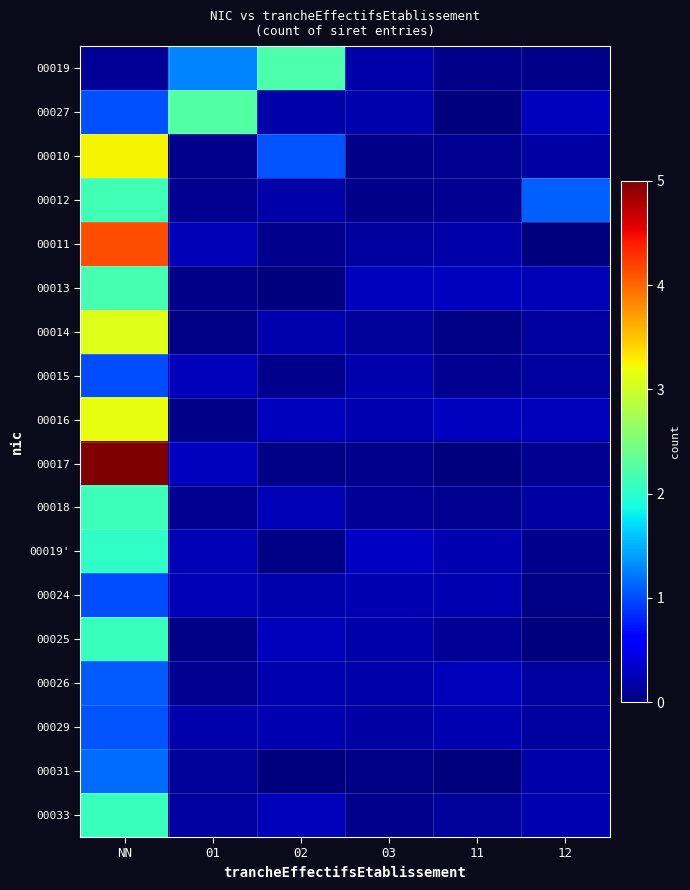

At which category is the sum across all series the highest?

NN